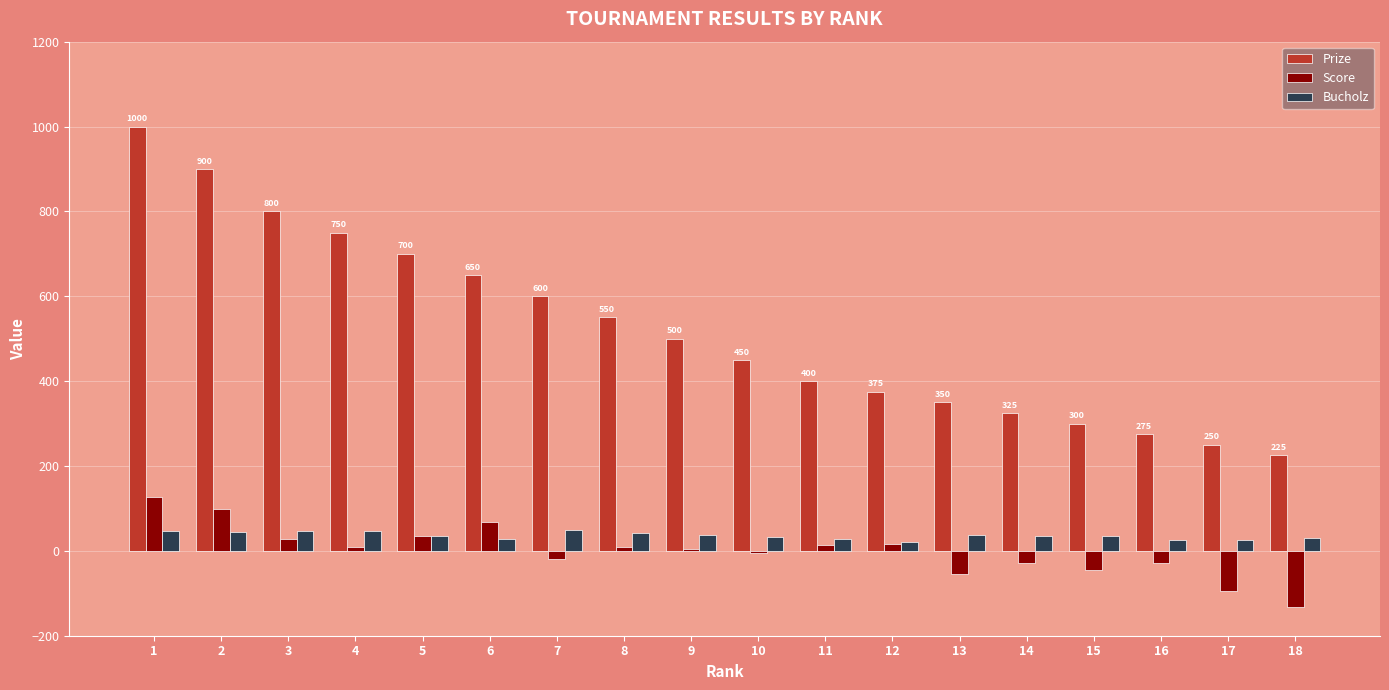

What are all the series names shown in the legend?

Prize, Score, Bucholz